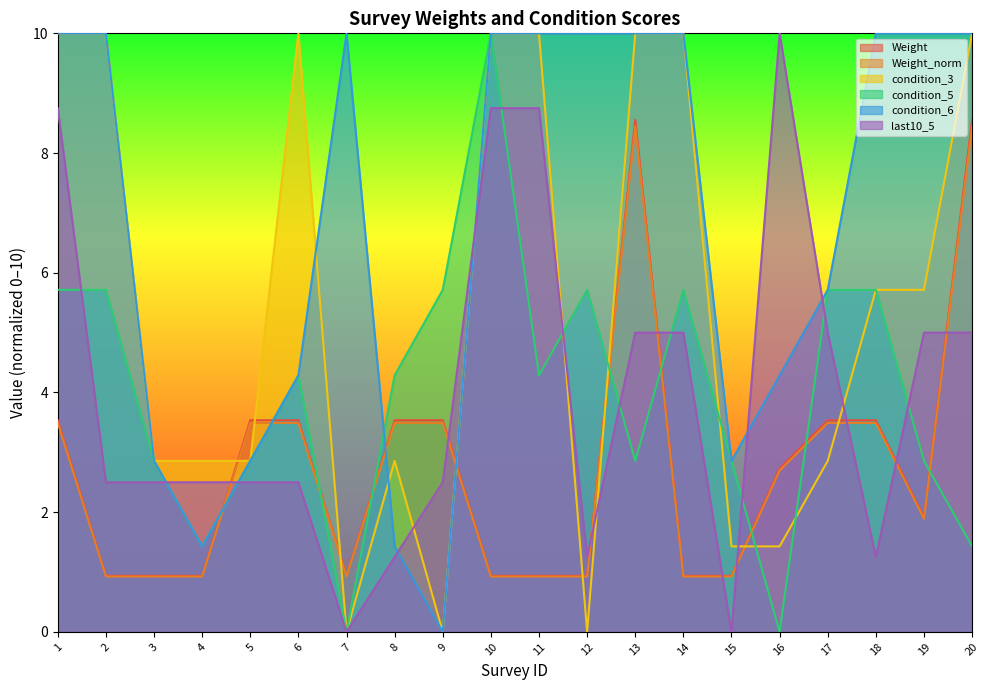

What are all the series names shown in the legend?

Weight, Weight_norm, condition_3, condition_5, condition_6, last10_5